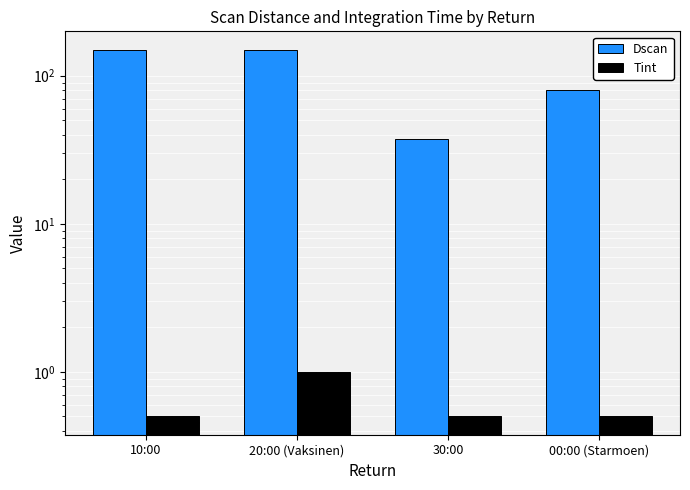

What is the label of the 4th bar from the right?

10:00